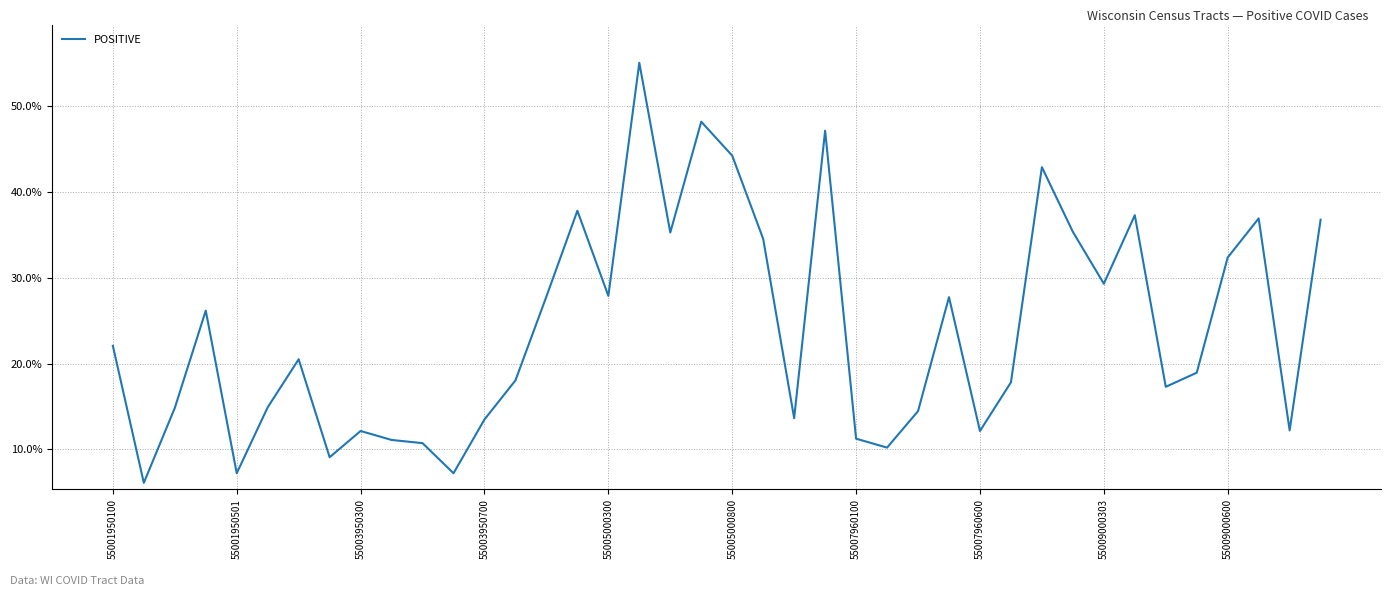

What is the difference between the maximum and minimum values?

48.9